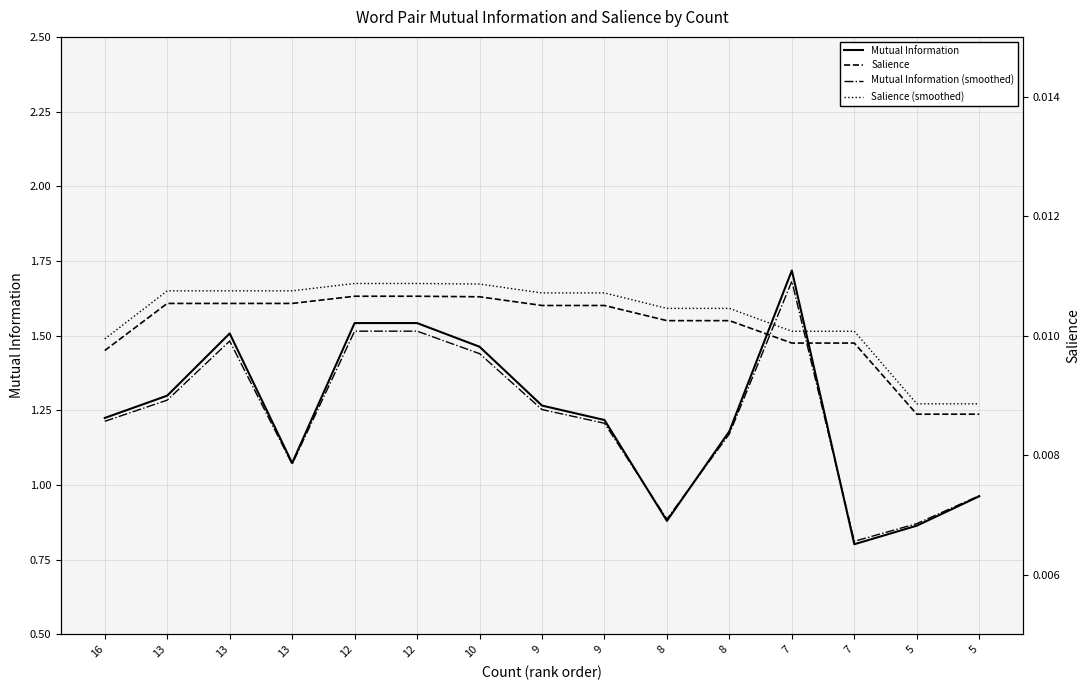

Which series has the largest total across all categories?

Mutual Information